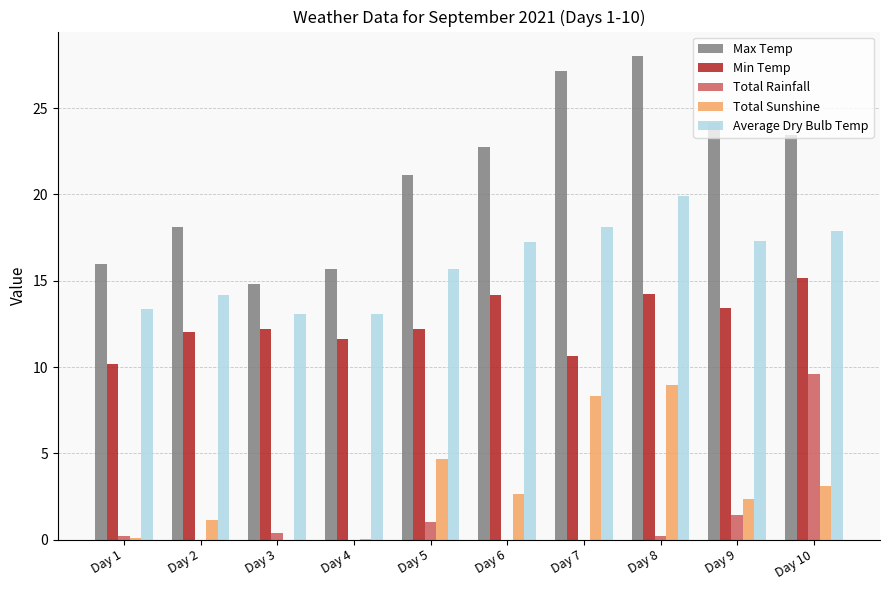

Is the value of Total Sunshine at Day 4 greater than the value of Max Temp at Day 8?

No